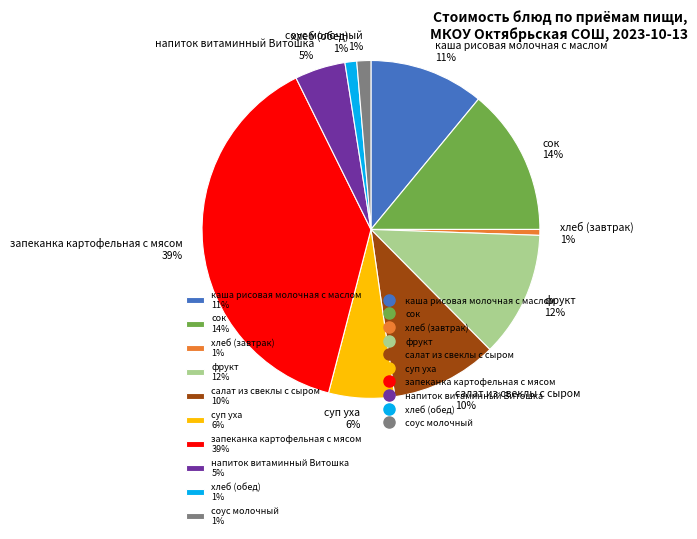

What is the largest slice in the pie chart?

запеканка картофельная с мясом